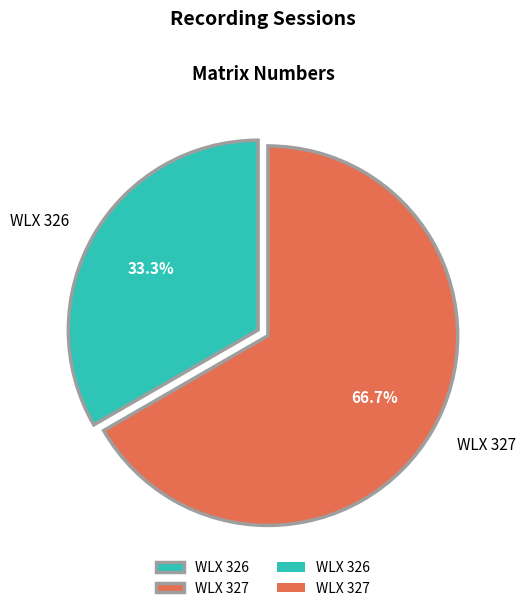

Which has a higher value, WLX 327 or WLX 326?

WLX 327